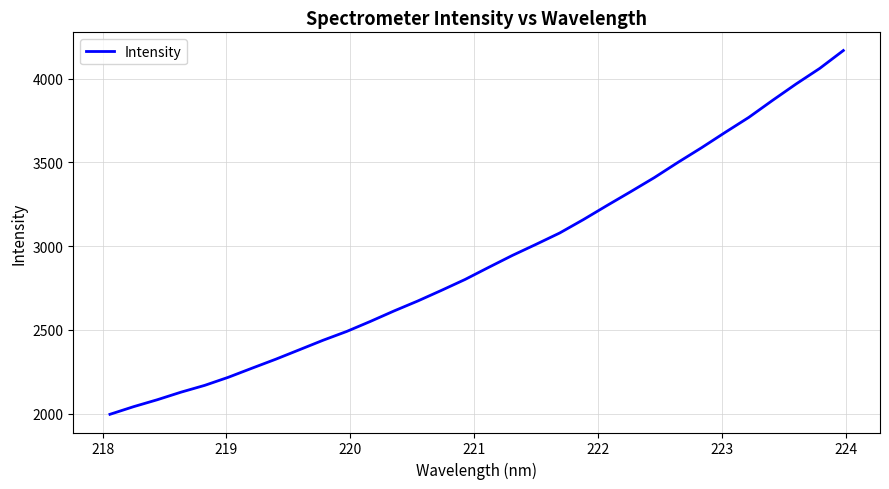

Does the chart display data point markers on the line(s)?

No